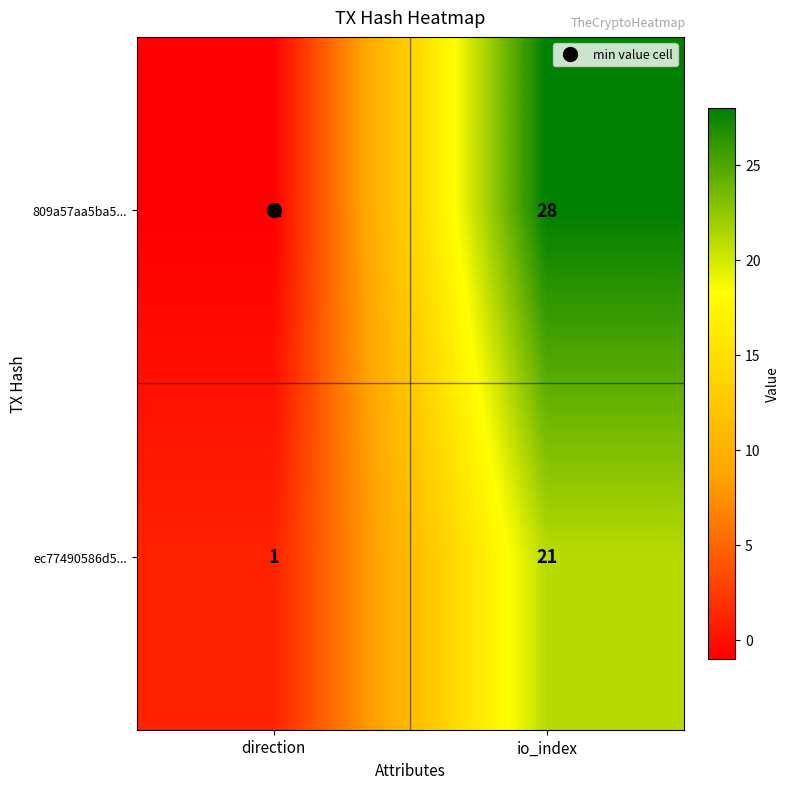

Which category has the lowest value in the 809a57aa5ba5... series?

direction